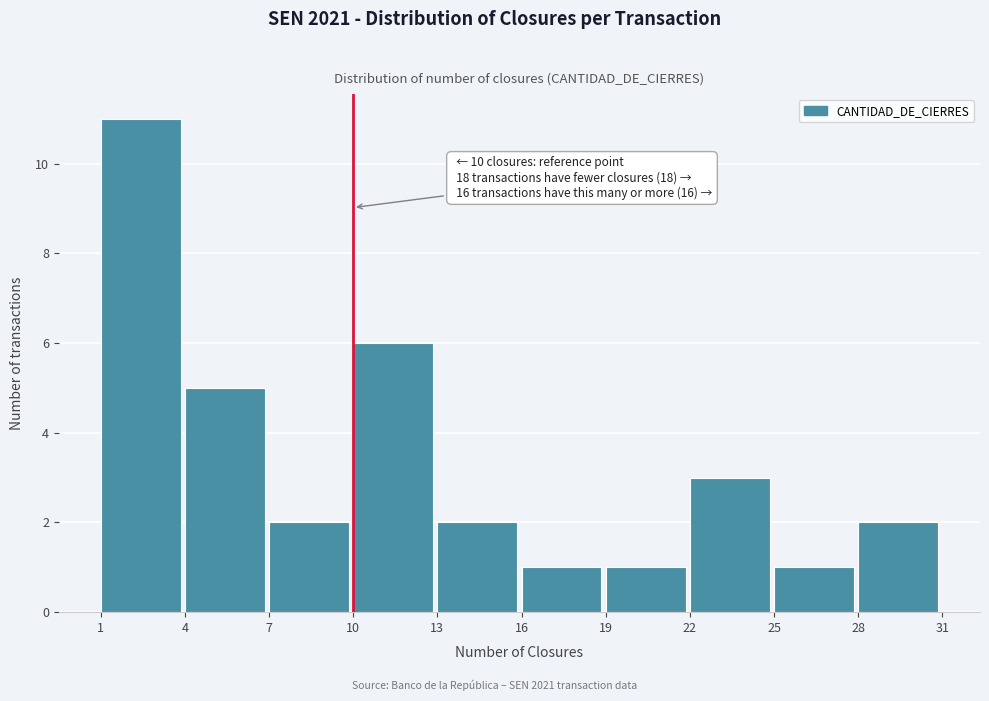

Which range on the x-axis has the tallest bar?

1 to 4